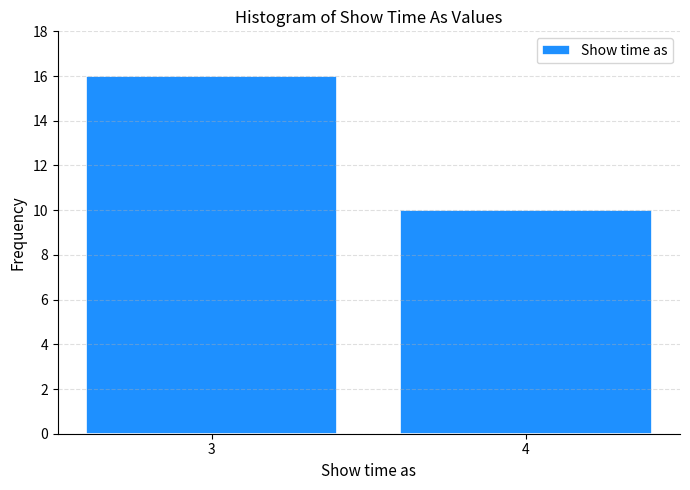

Reading left to right, list all the values displayed in this chart.

3=16	4=10